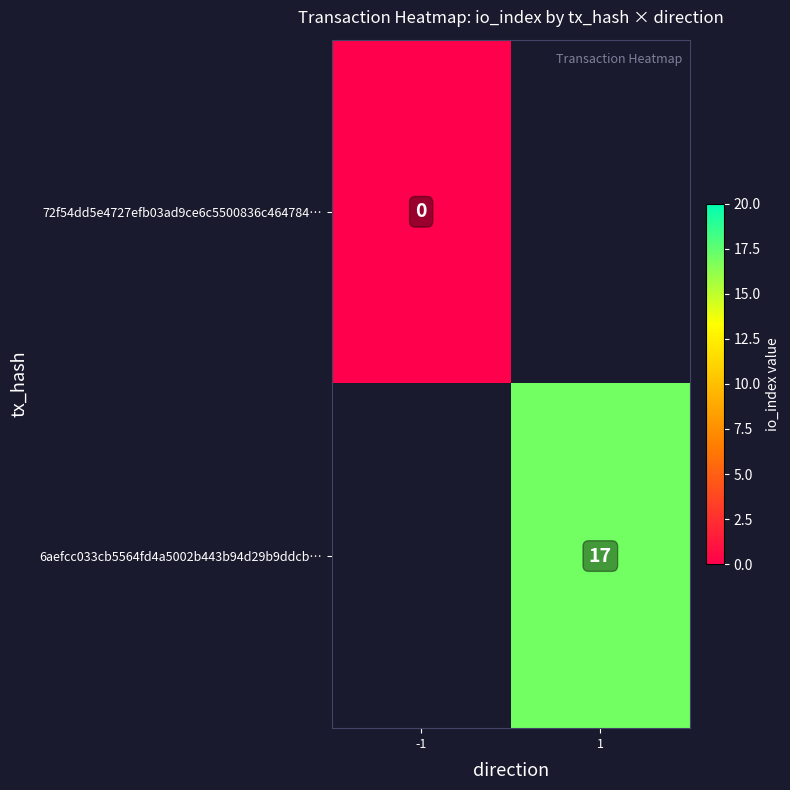

Is it true that 6aefcc033cb5564fd4a5002b443b94d29b9ddcb… equals 8 at 1?

False